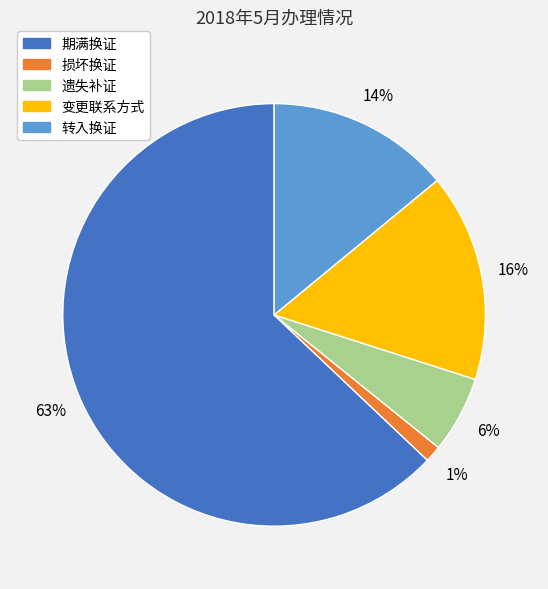

Which slice represents more than half of the pie?

期满换证